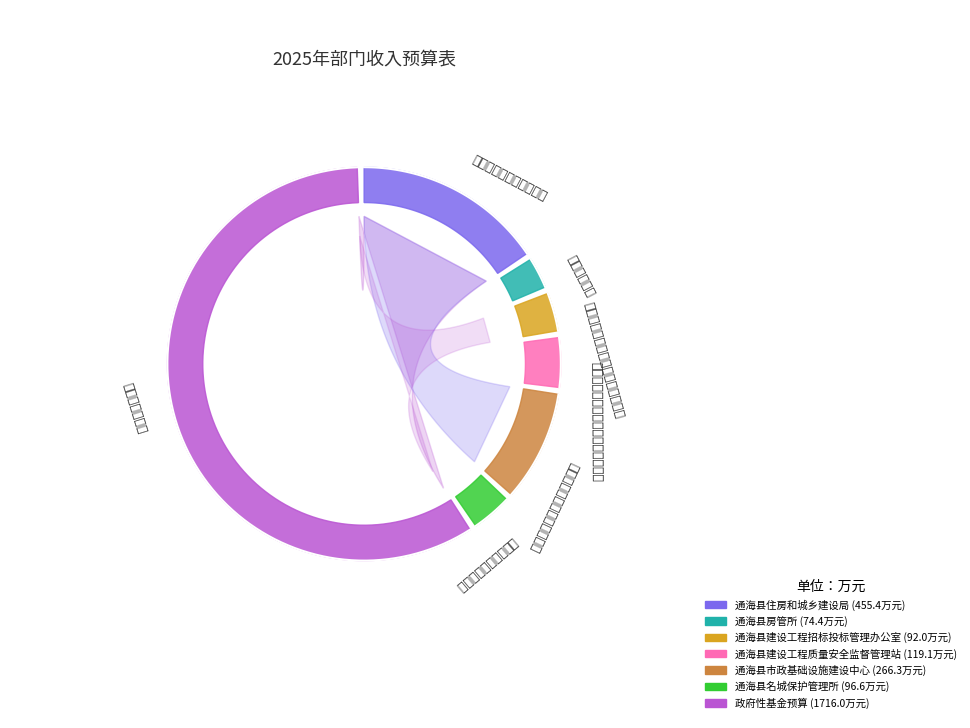

Approximately how many times larger is the value at 通海县房管所 compared to 通海县市政基础设施建设中心?

0.3